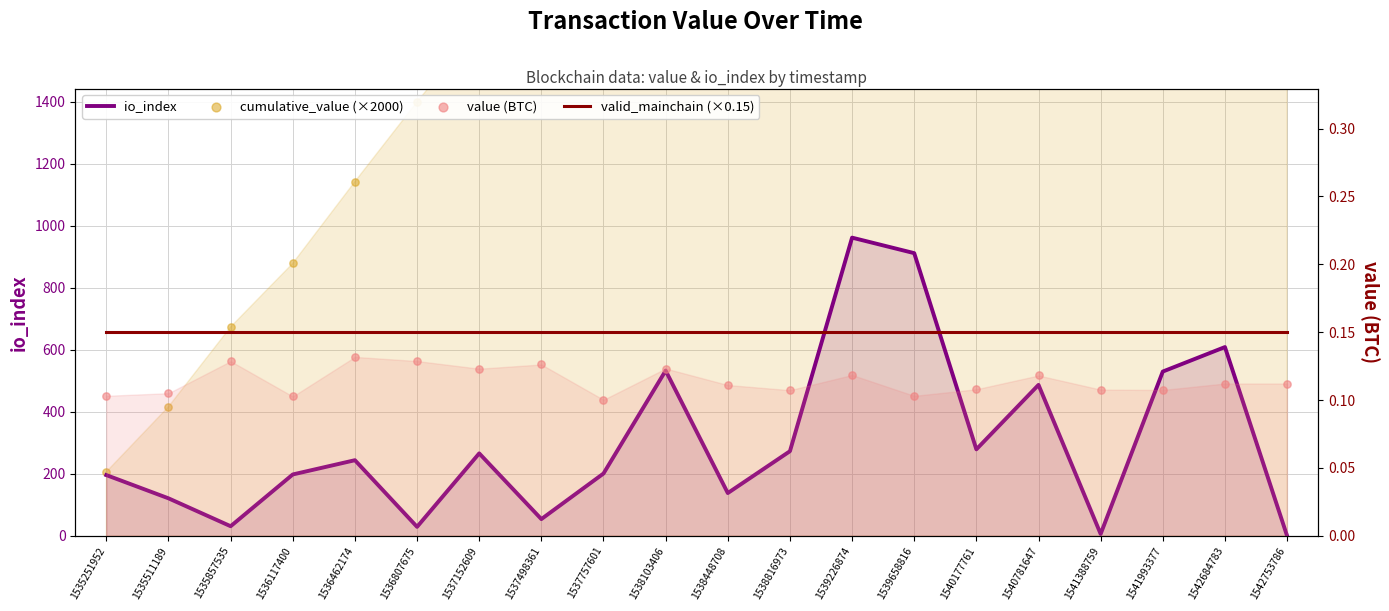

Which series has the largest total across all categories?

cumulative_value (×2000)